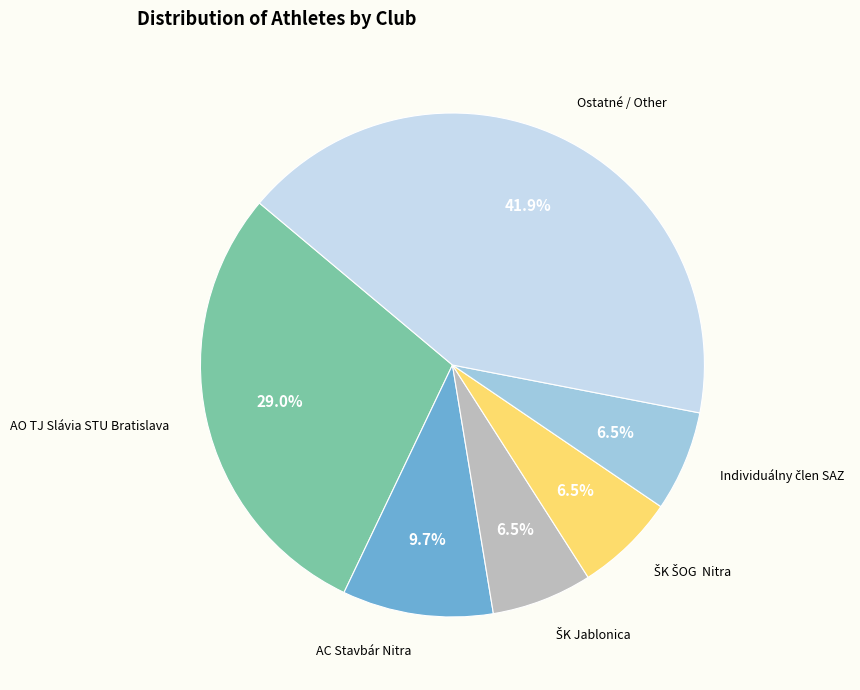

Does any single category account for the majority?

No